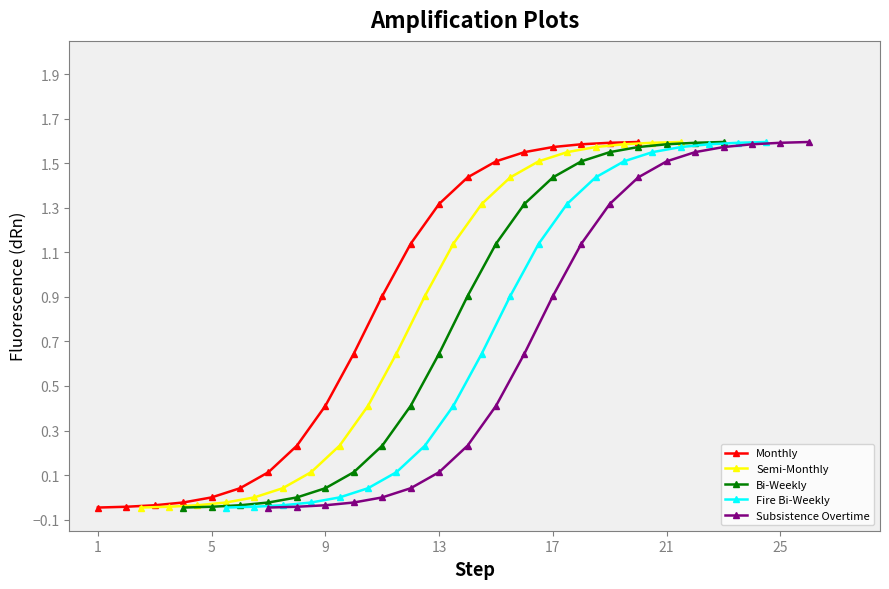

True or false: Bi-Weekly and Semi-Monthly intersect in this chart.

False